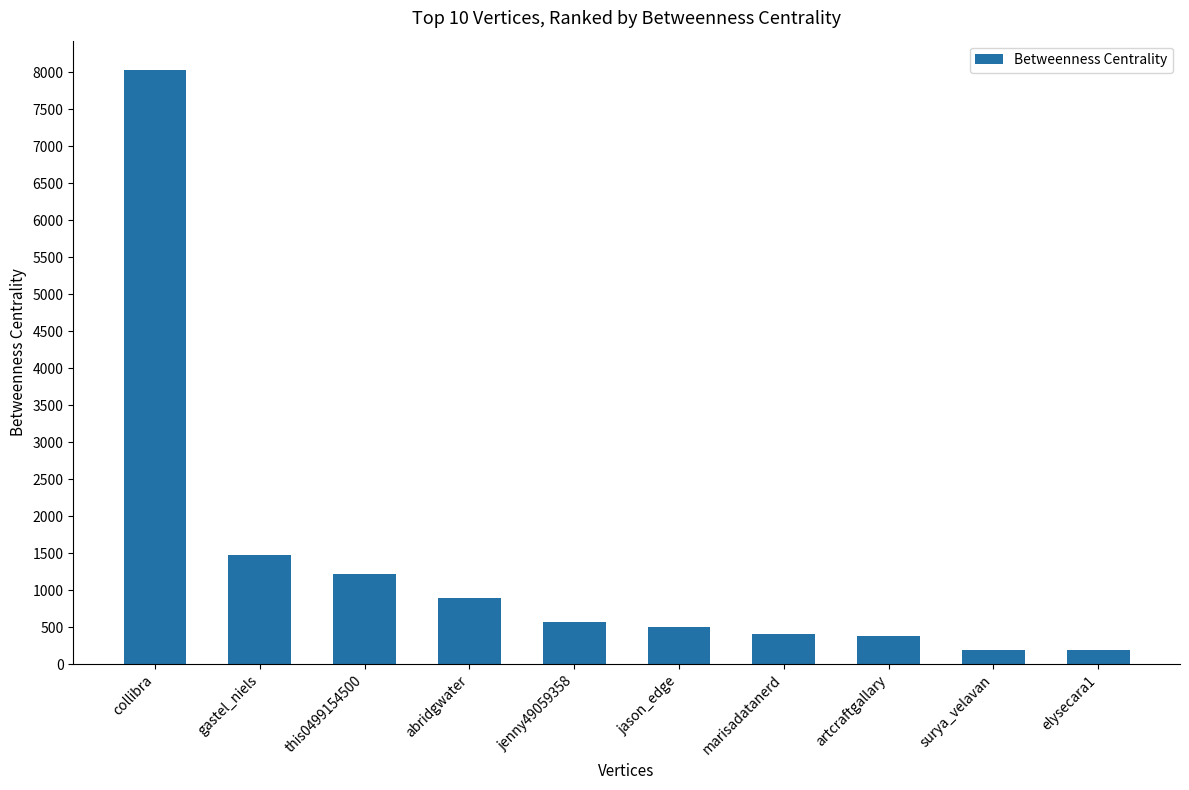

Read the value at elysecara1.

192.0